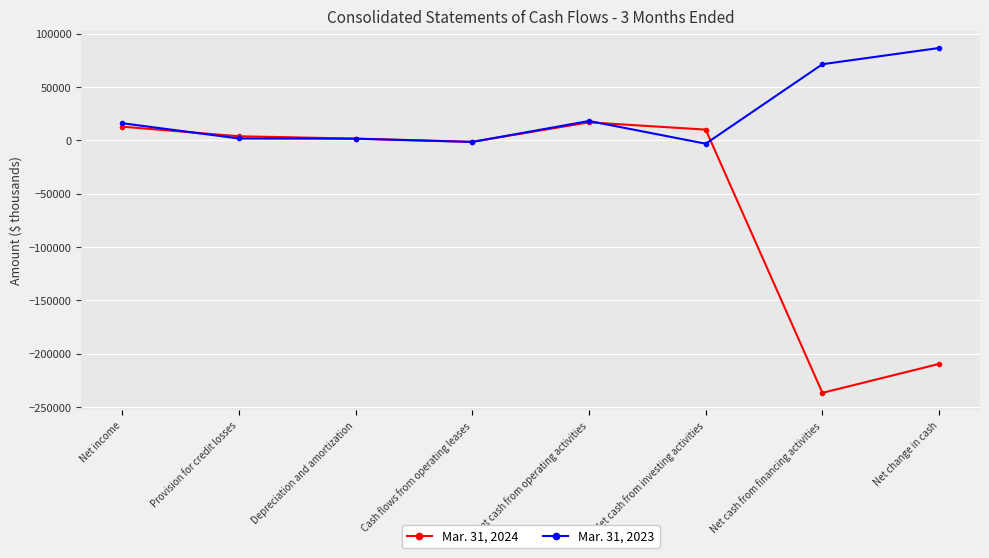

Which series has the largest range (max minus min)?

Mar. 31, 2024